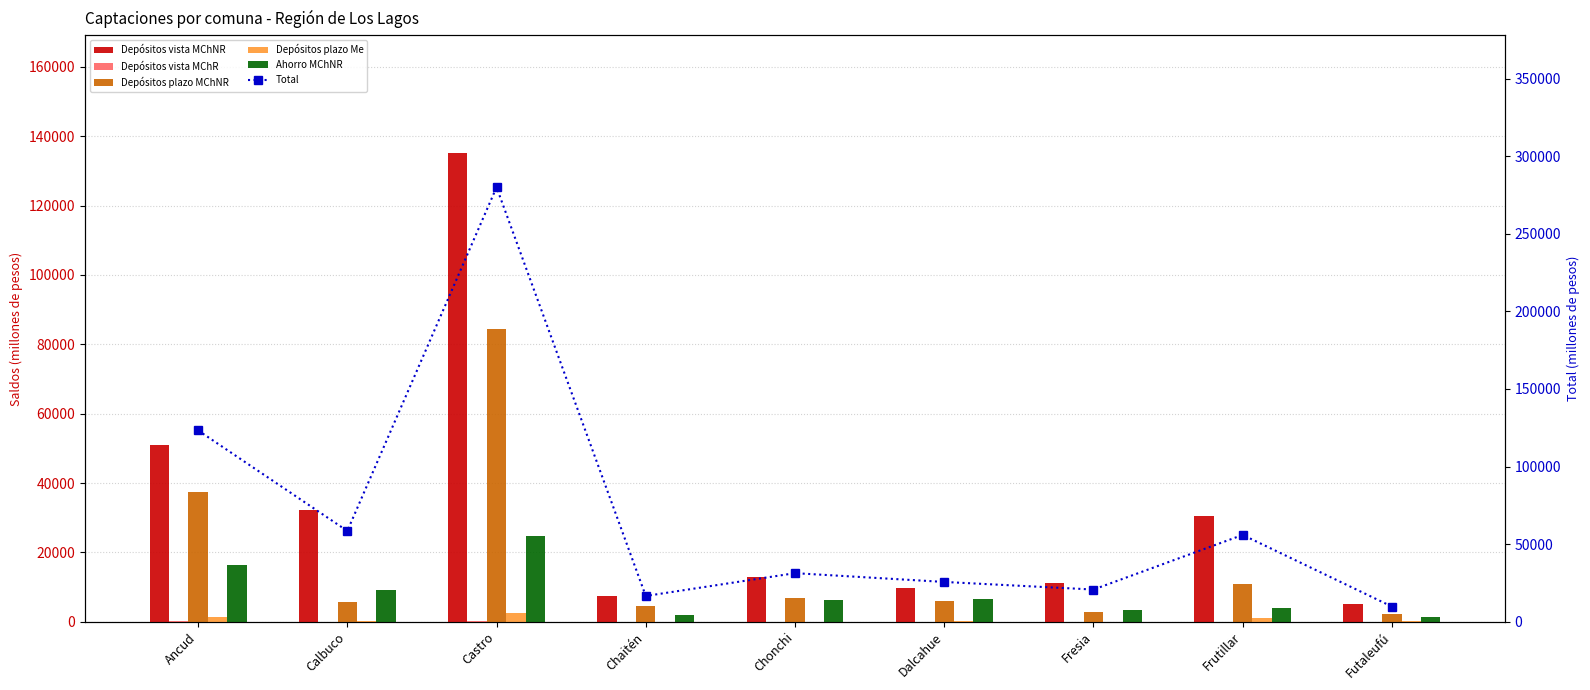

What is the total value across all series at Frutillar?

102365.1